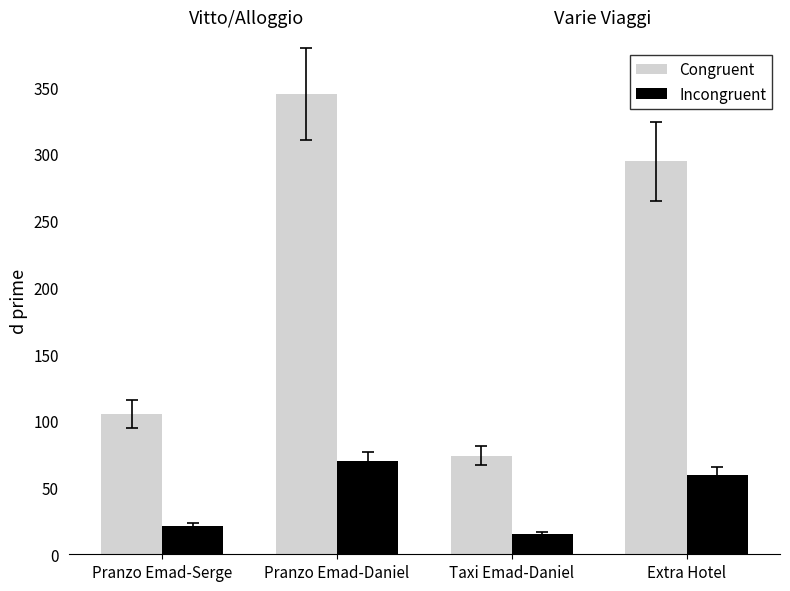

Rank the categories by Congruent value from highest to lowest.

Pranzo Emad-Daniel, Extra Hotel, Pranzo Emad-Serge, Taxi Emad-Daniel